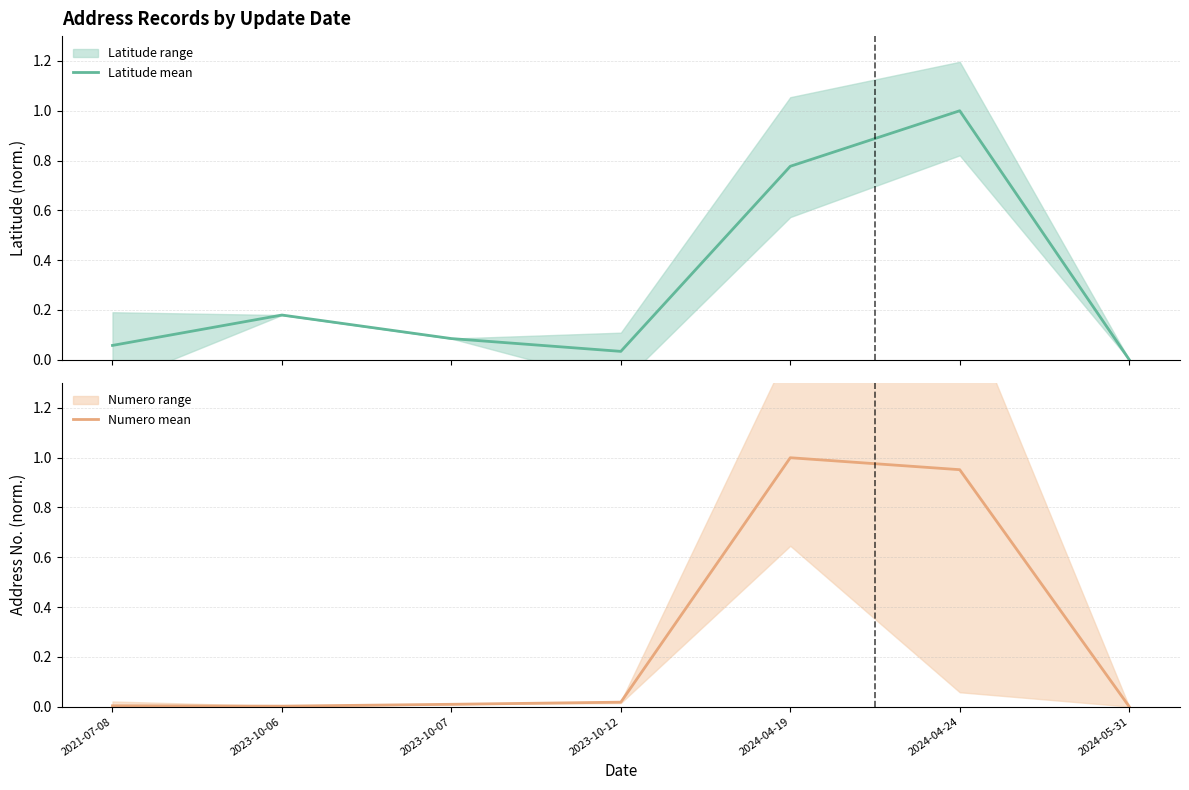

Which series has the largest total across all categories?

Latitude mean